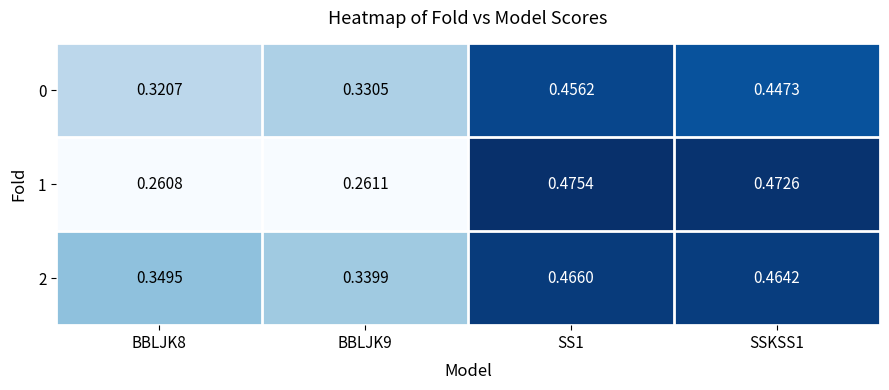

At how many categories does at least one series exceed 0?

4